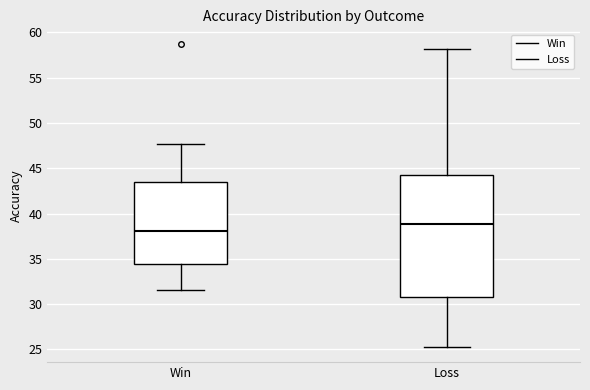

Reading left to right, read every box against the y-axis: the position of its median line, the range the box covers, and the ends of its whiskers. The values are not printed on the chart, so give them approximately, as read against the axis.

Win: median 38.0, box 34.5 to 43.5, whiskers 31.5 to 47.5
Loss: median 39.0, box 31.0 to 44.5, whiskers 25.5 to 58.0